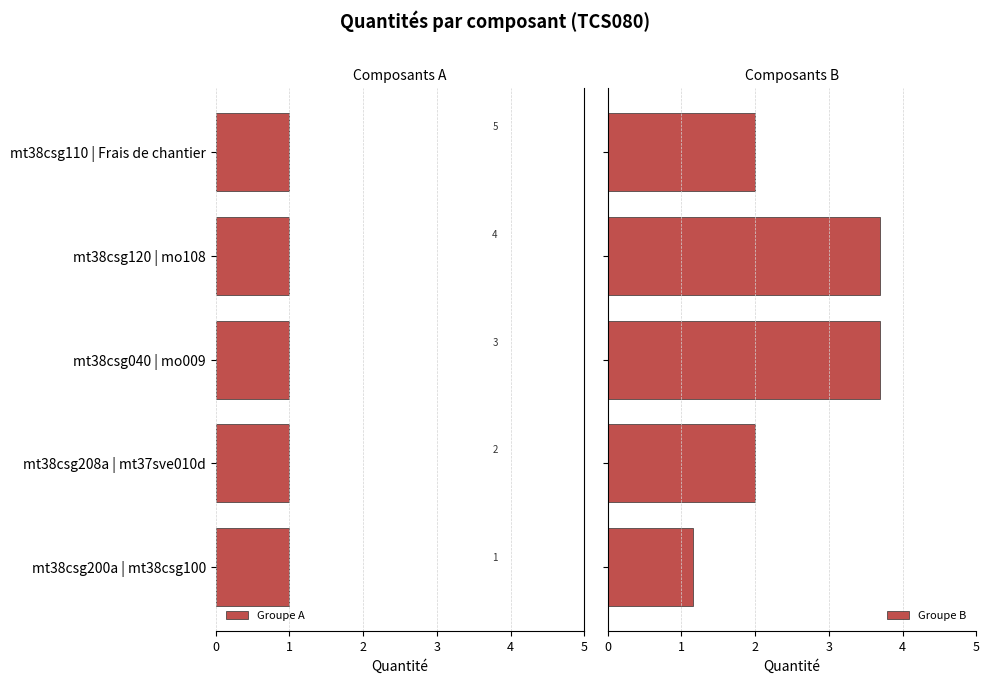

What is the difference between the maximum and minimum values in the Groupe B series?

2.5